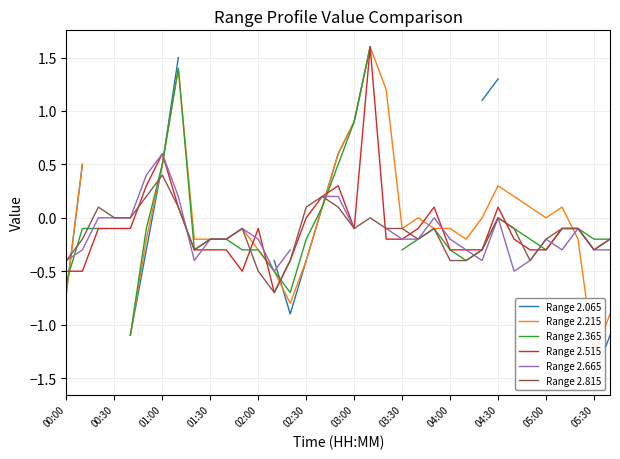

At which category does Range 2.215 reach its first local valley?

14